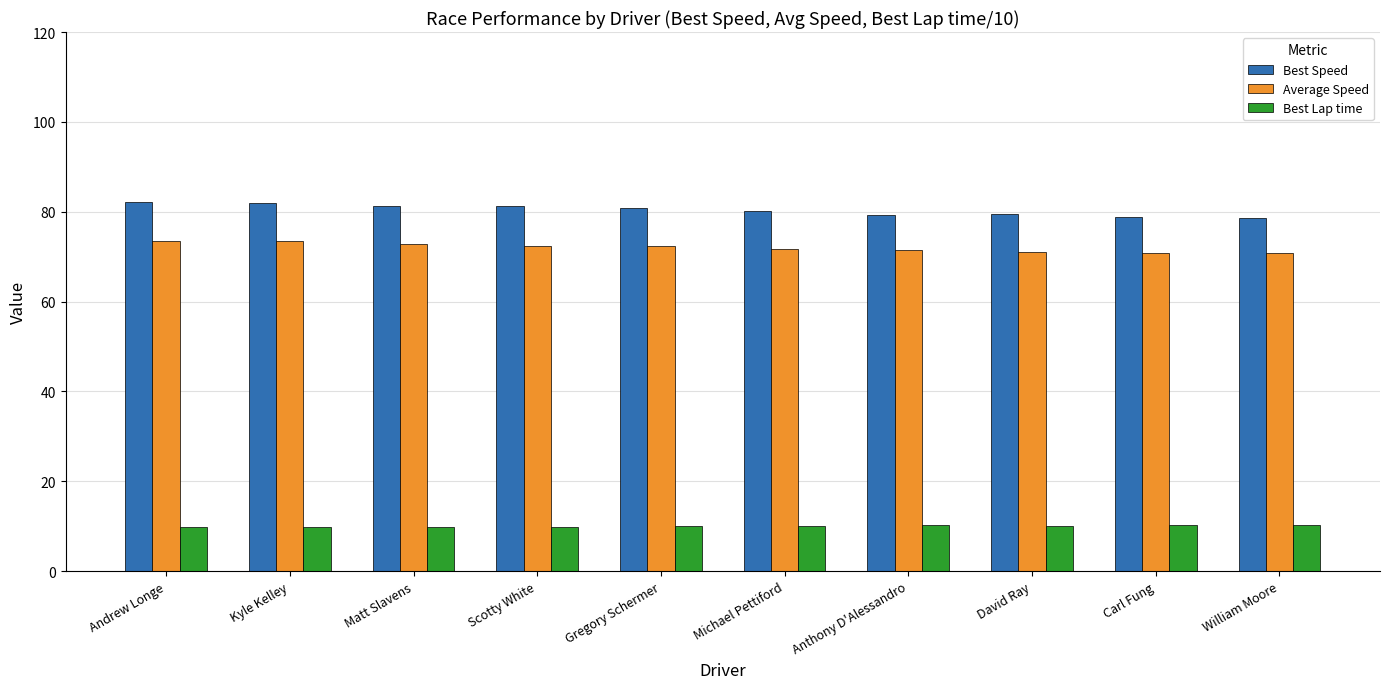

Which series has the largest range (max minus min)?

Best Speed